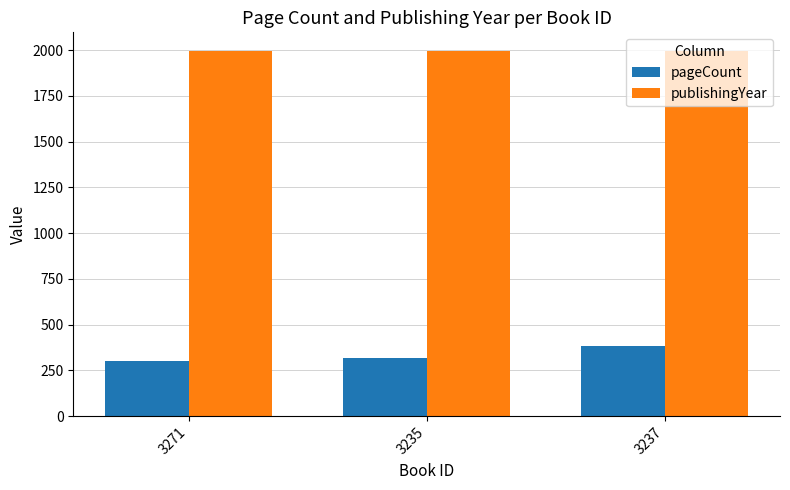

Rank the categories by pageCount value from lowest to highest.

3271, 3235, 3237